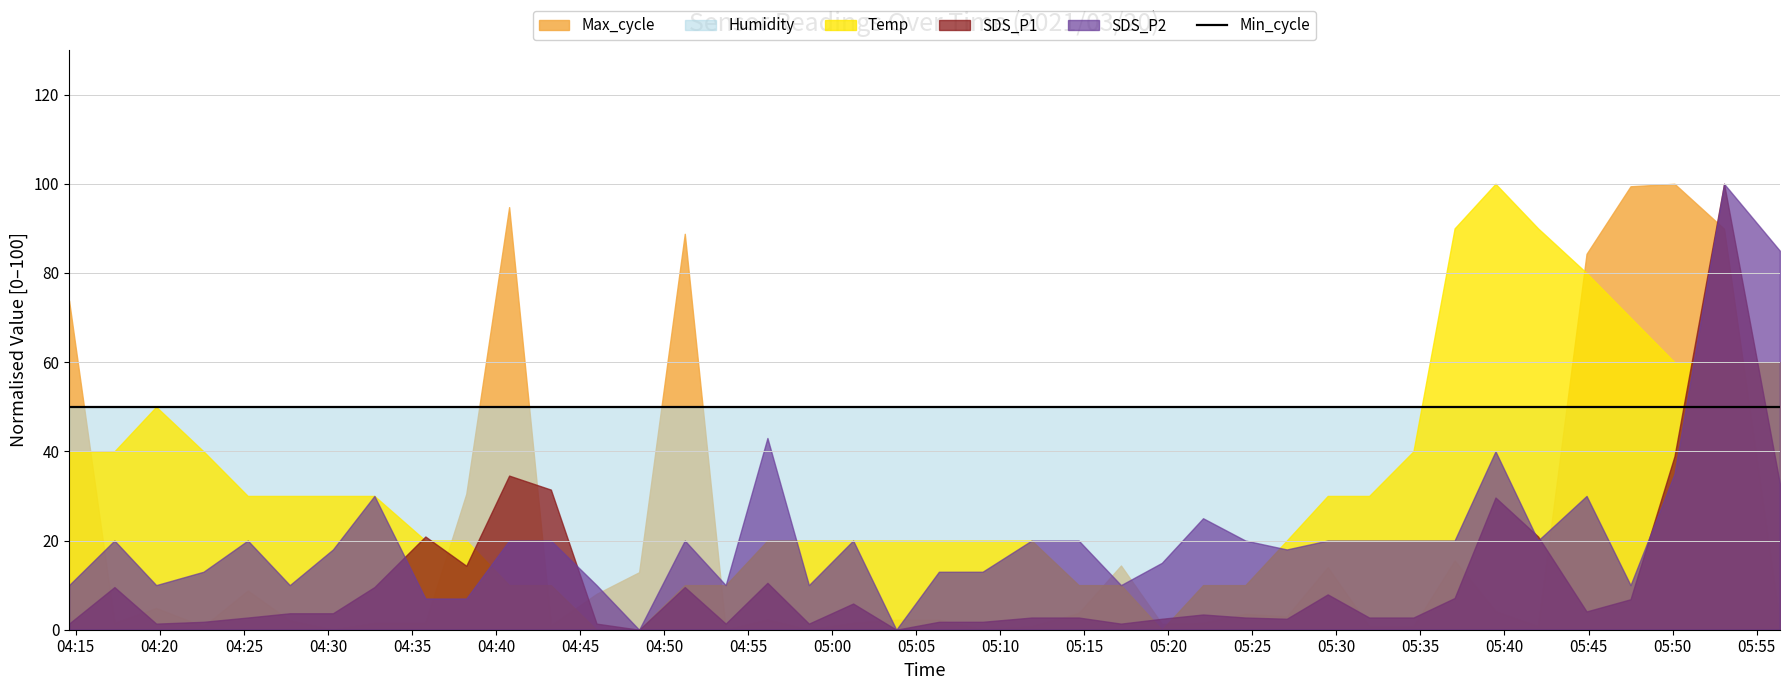

Where is the first local minimum for SDS_P1?

2021/03/20 04:19:47